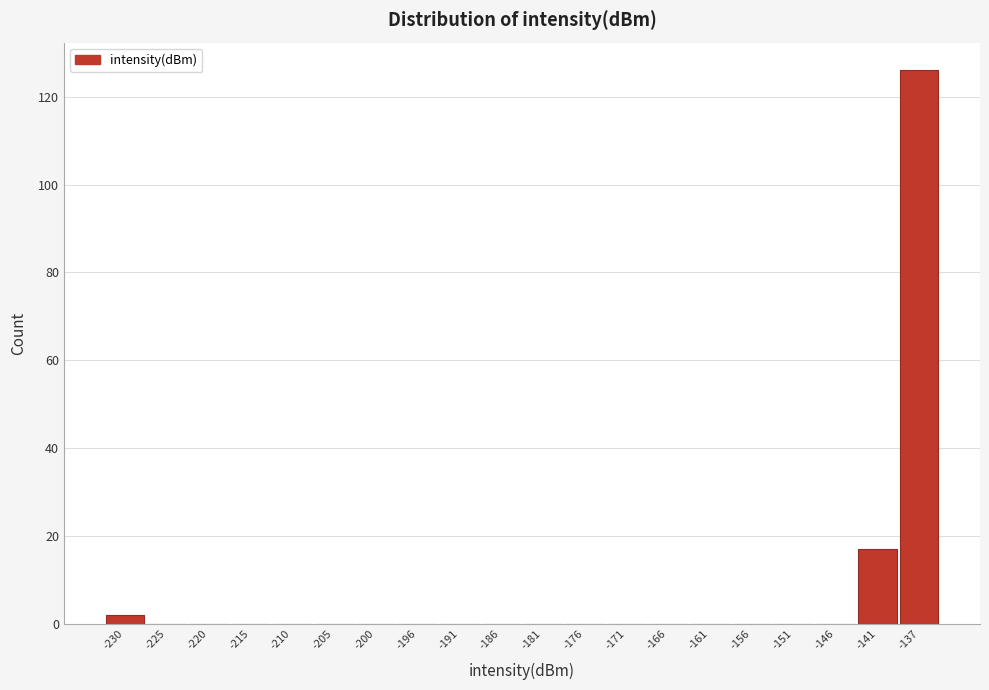

Reading left to right, list all the values displayed in this chart.

-230=2	-225=0	-220=0	-215=0	-210=0	-205=0	-200=0	-196=0	-191=0	-186=0	-181=0	-176=0	-171=0	-166=0	-161=0	-156=0	-151=0	-146=0	-141=17	-137=126